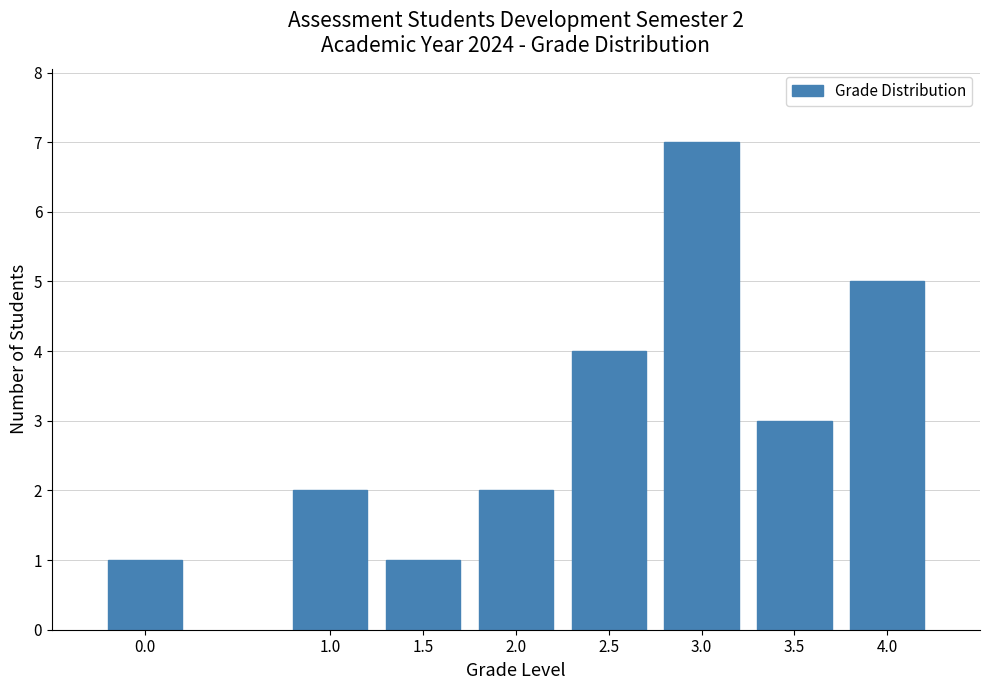

Reading left to right, extract all data points from this chart.

0.0=1	1.0=2	1.5=1	2.0=2	2.5=4	3.0=7	3.5=3	4.0=5